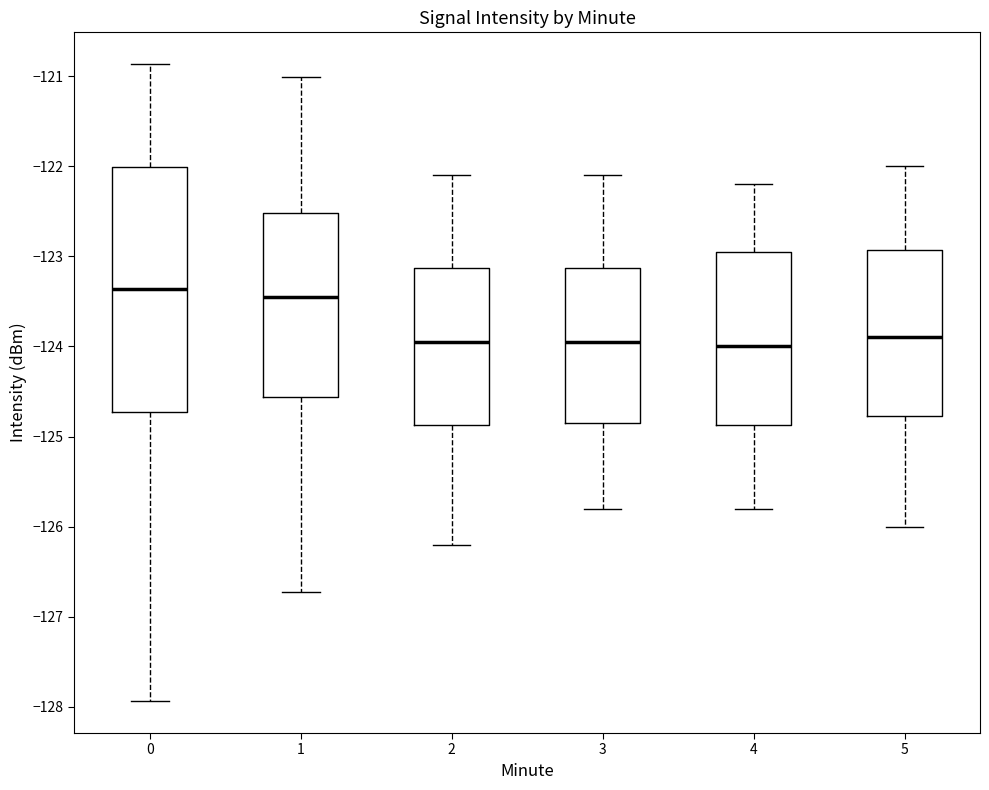

Where is the upper edge of the box at x = 1 on the y-axis? The values are not printed on the chart, so give them approximately, as read against the axis.

-122.5